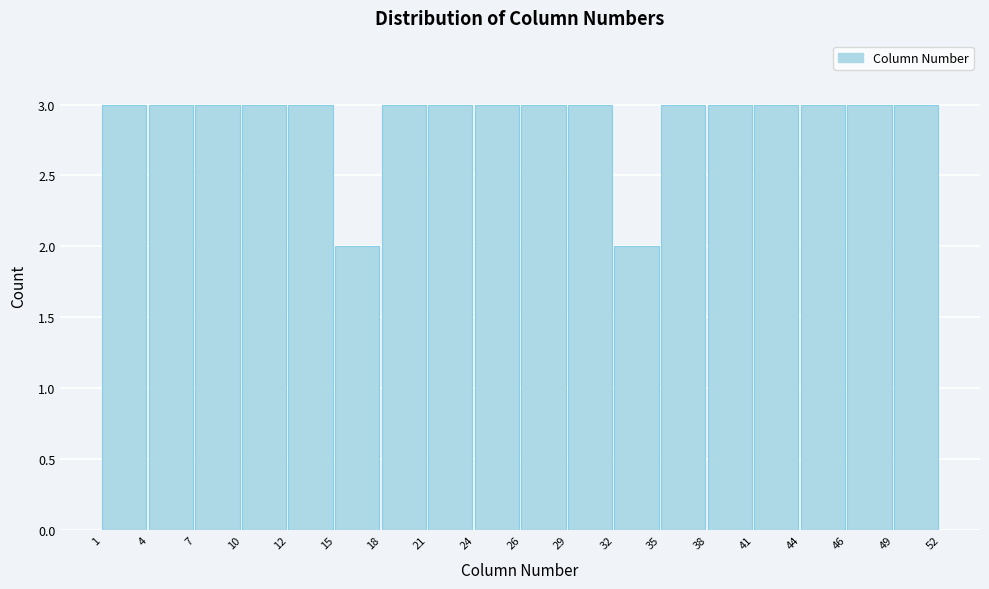

Reading left to right, list every bar in this chart as the range it spans on the x-axis followed by its height. The values are not printed on the chart, so give them approximately, as read against the axis.

1 to 4: 3
4 to 7: 3
7 to 10: 3
10 to 12: 3
12 to 15: 3
15 to 18: 2
18 to 21: 3
21 to 24: 3
24 to 26: 3
26 to 29: 3
29 to 32: 3
32 to 35: 2
35 to 38: 3
38 to 41: 3
41 to 44: 3
44 to 46: 3
46 to 49: 3
49 to 52: 3